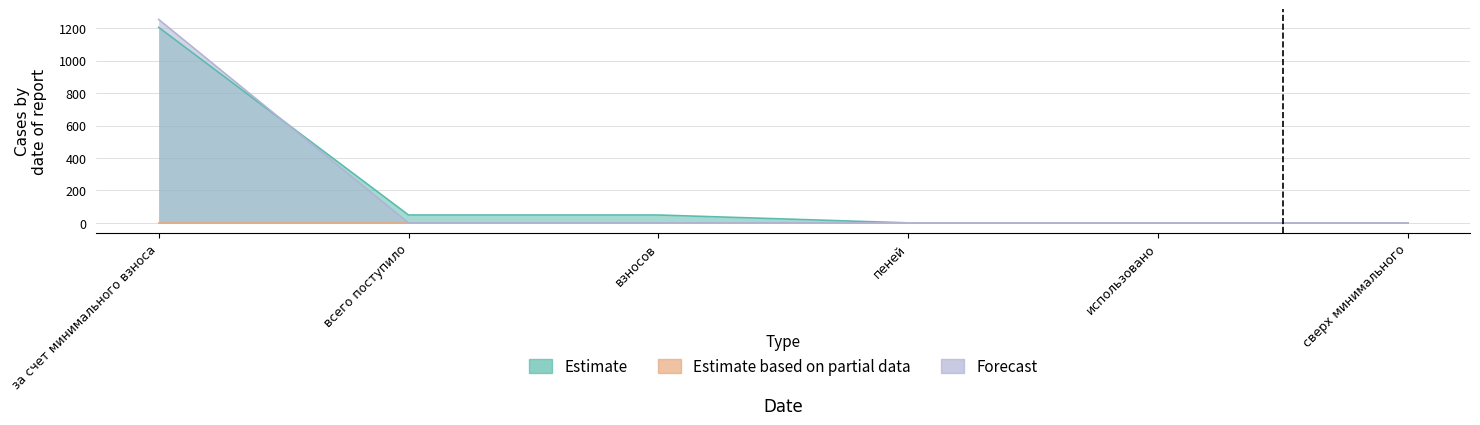

The Estimate series shows 0.1 at пеней. True or false?

False